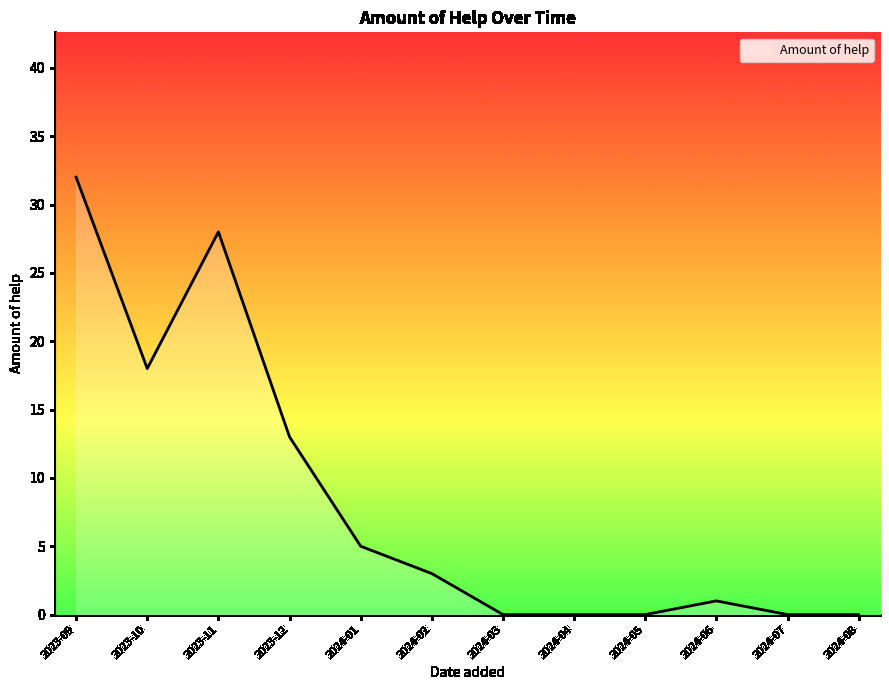

How many series are shown in this chart?

1